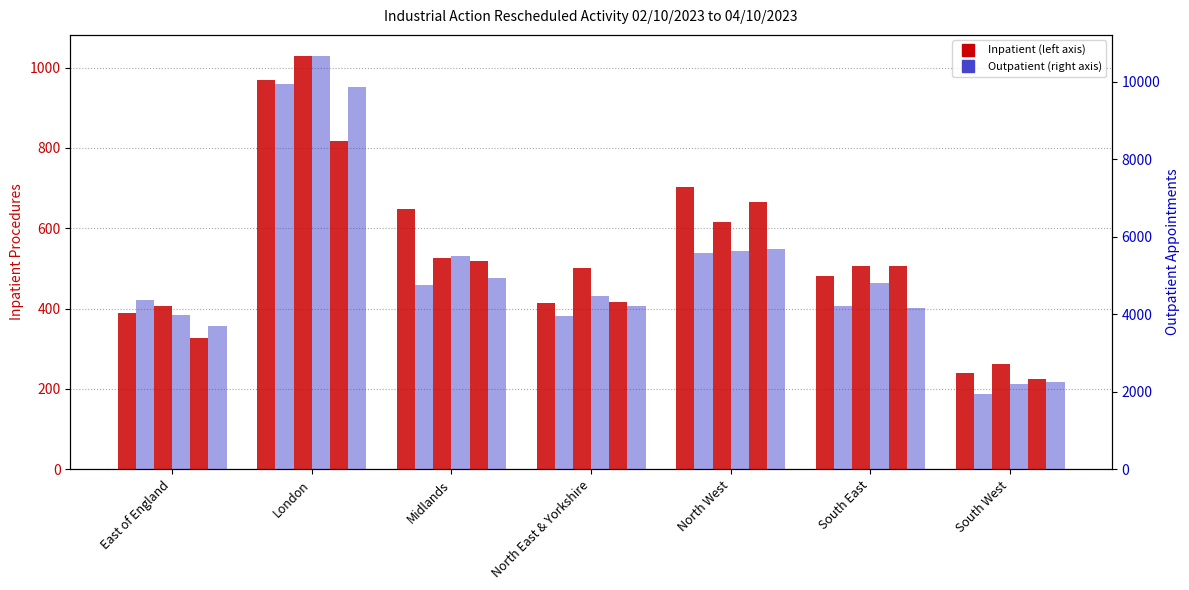

Between North West and South West, which is larger?

North West